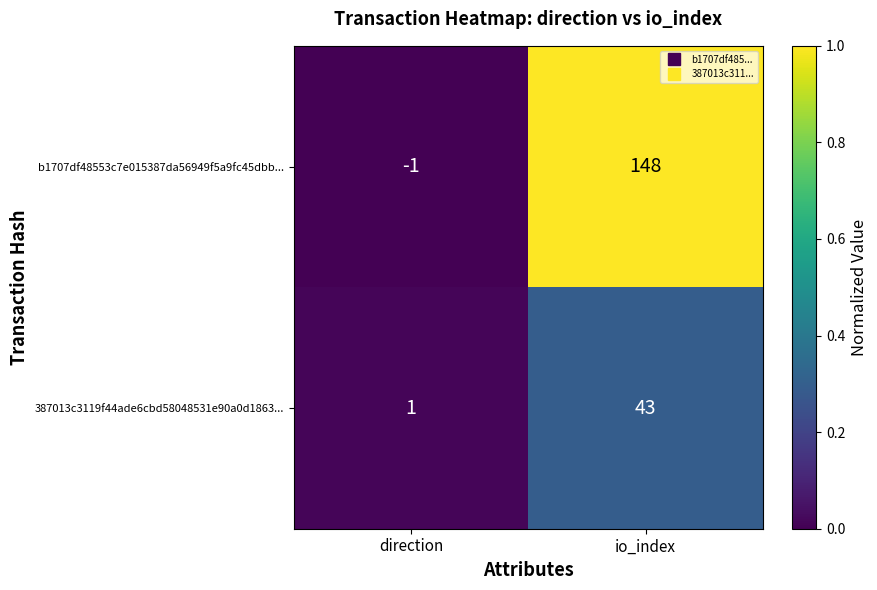

List the series in order of their overall mean, highest first.

b1707df48553c7e015387da56949f5a9fc45dbb..., 387013c3119f44ade6cbd58048531e90a0d1863...